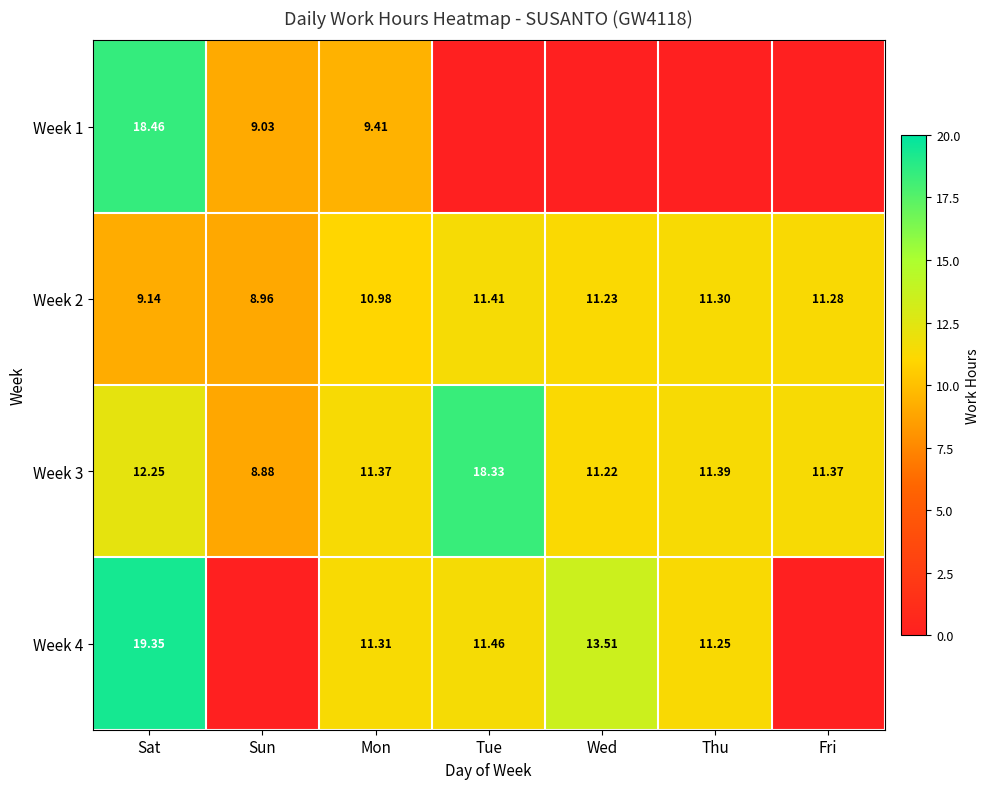

Rank the categories by Week 2 value from highest to lowest.

Tue, Thu, Fri, Wed, Mon, Sat, Sun